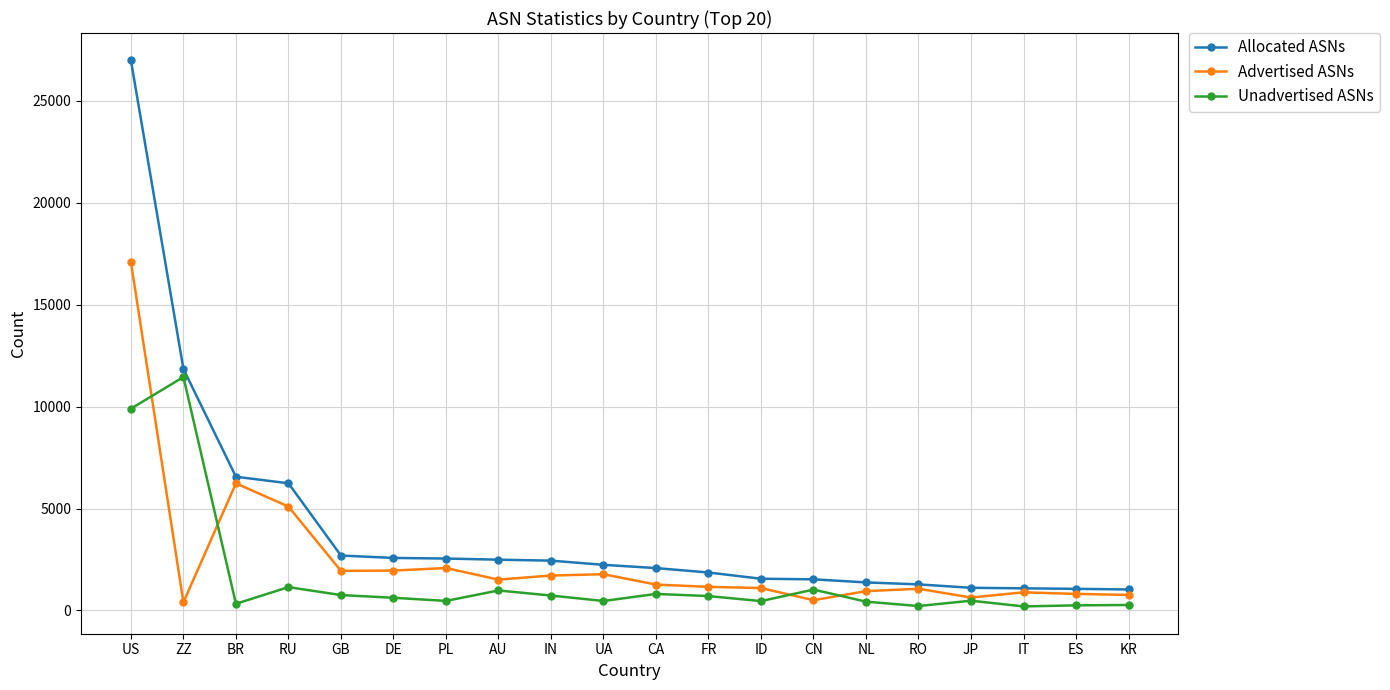

True or false: Unadvertised ASNs and Allocated ASNs intersect in this chart.

False